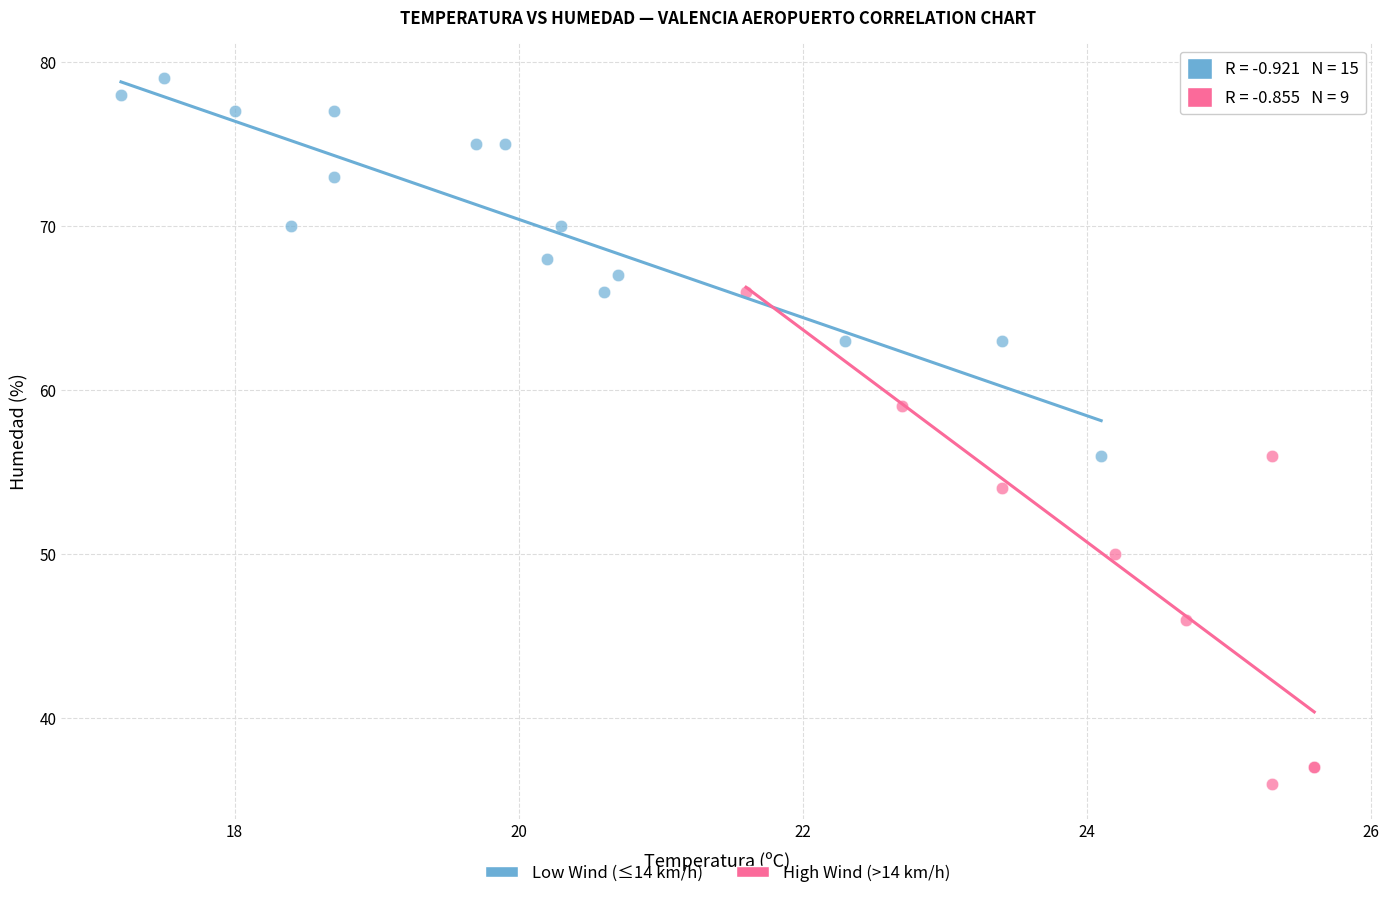

What are all the series names shown in the legend?

Low Wind (≤14 km/h), High Wind (>14 km/h)